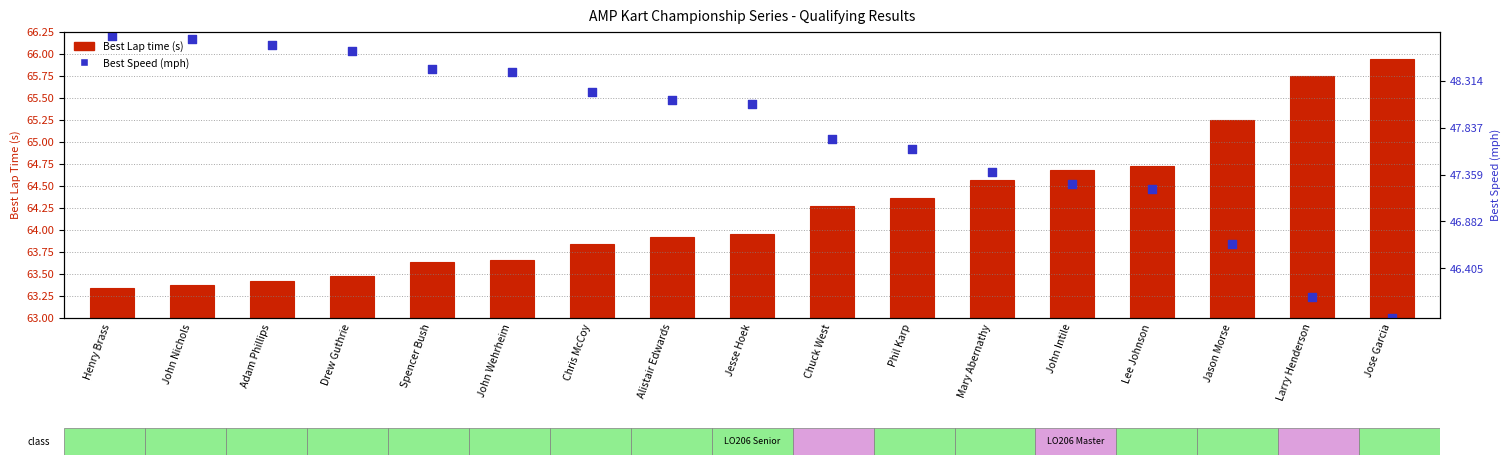

At which category is the sum across all series the highest?

Henry Brass